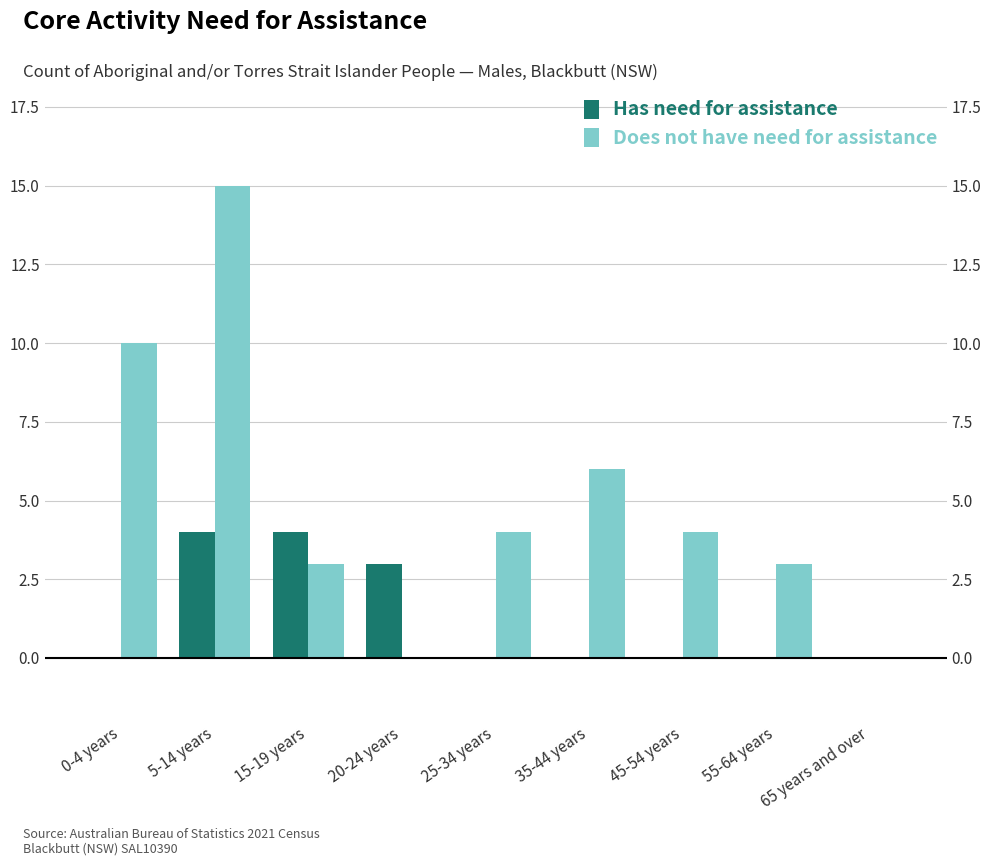

Is the value of Does not have need for assistance at 20-24 years greater than the value of Has need for assistance at 65 years and over?

No